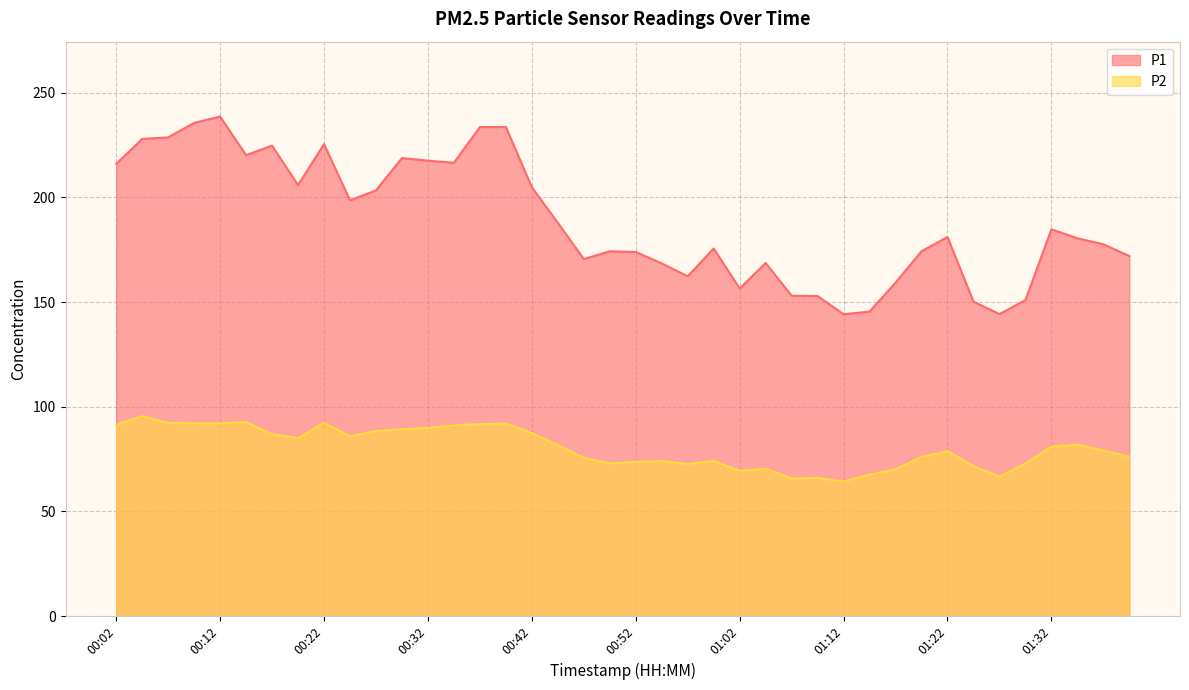

How many lines are shown in the chart?

2